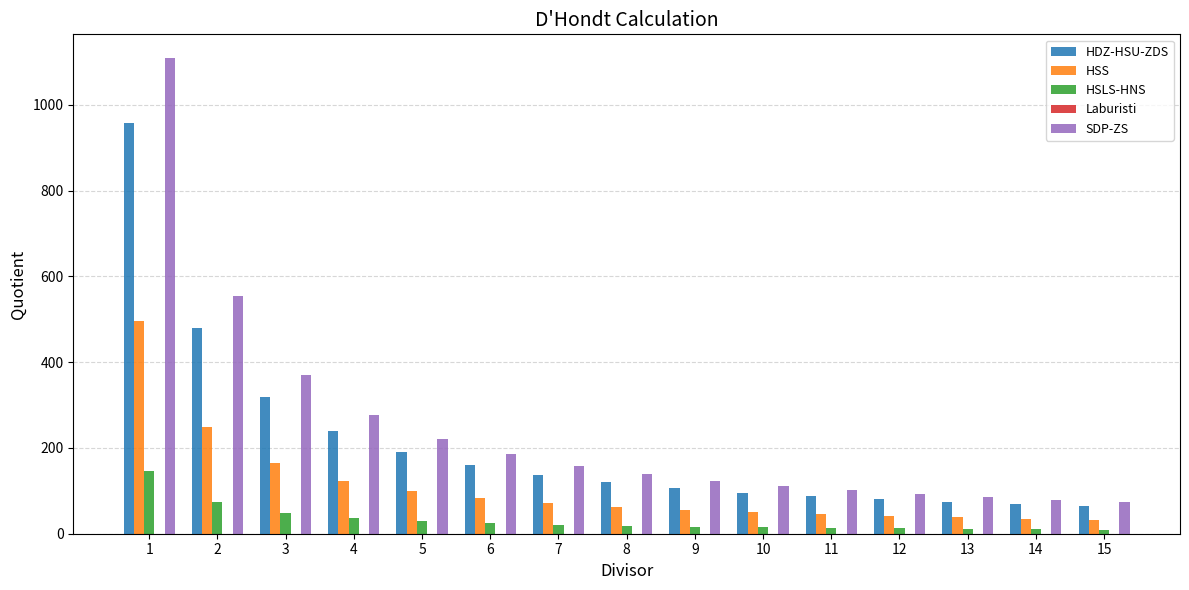

What is the difference between the maximum and second lowest values in the HSLS-HNS series?

136.5